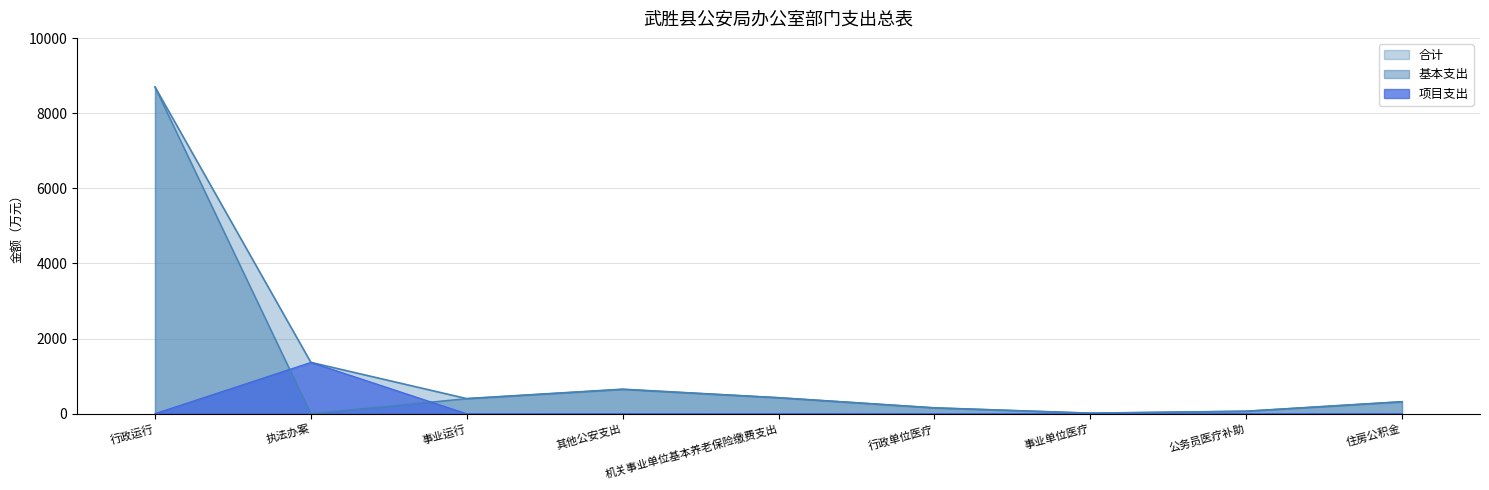

Reading left to right, list all the values displayed in this chart.

合计: 8699.6	1367.8	403.2	653.8	427.3	157.5	16.1	67.8	320.4
基本支出: 8695.6	0.0	403.2	649.8	427.3	157.5	16.1	67.8	320.4
项目支出: 4.0	1367.8	0.0	4.0	0.0	0.0	0.0	0.0	0.0